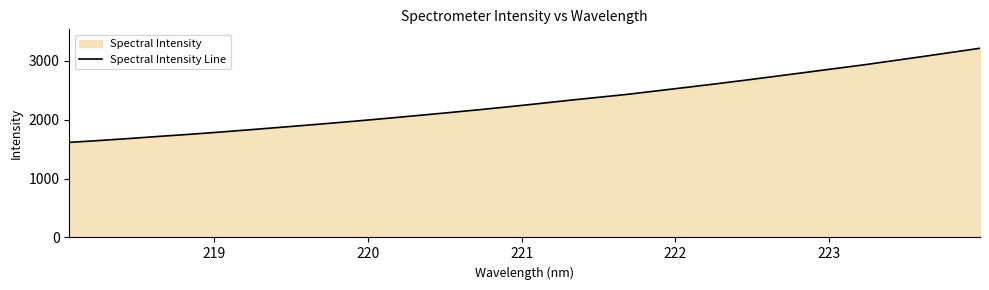

What is the minimum value shown in the chart?

1613.4